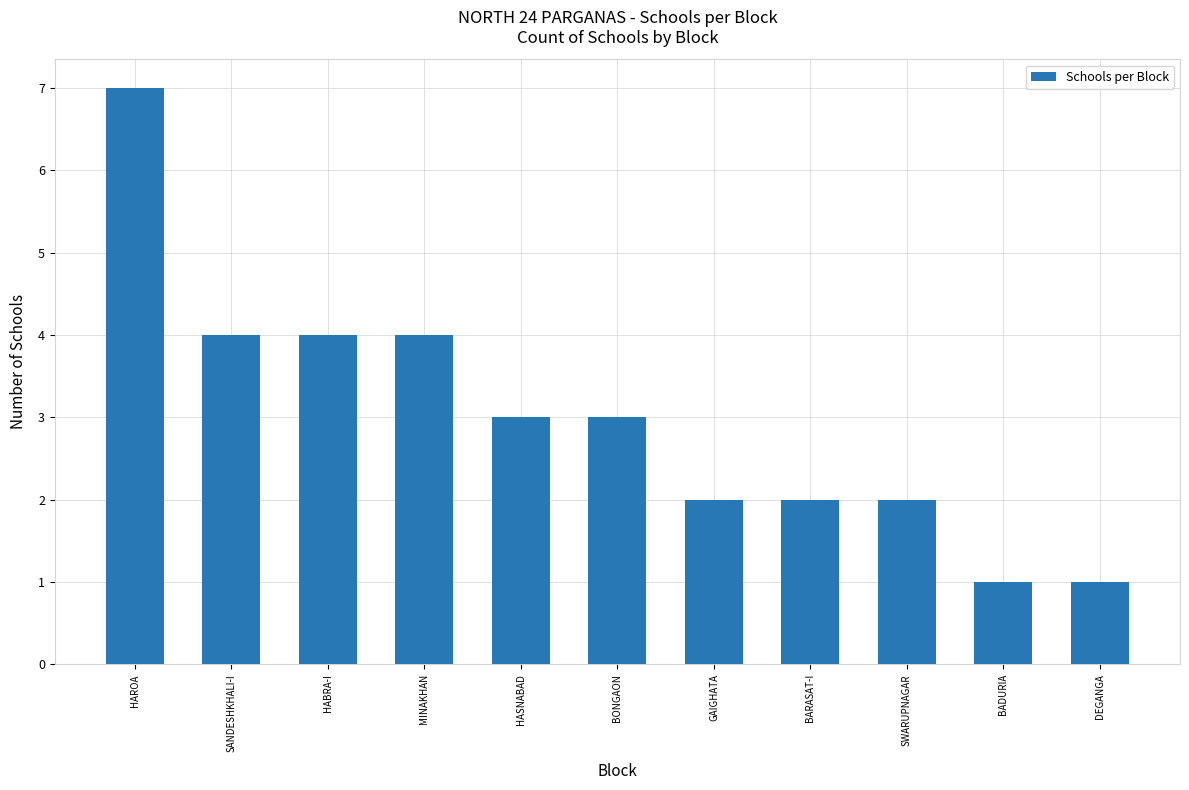

At which label does the data first exceed 3?

HAROA